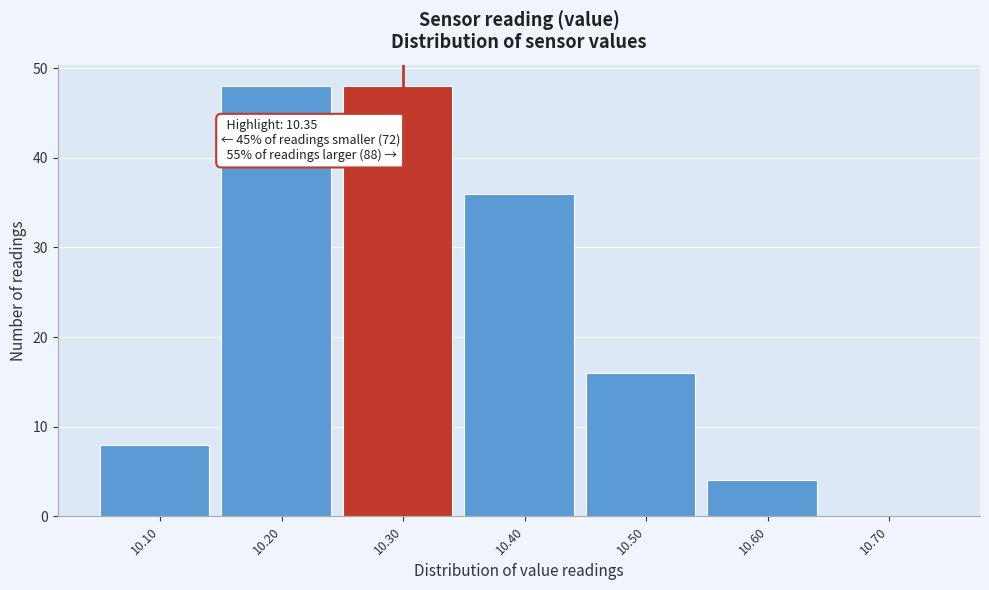

Reading right to left, transcribe all the data shown in this chart.

10.70=0	10.60=4	10.50=16	10.40=36	10.30=48	10.20=48	10.10=8